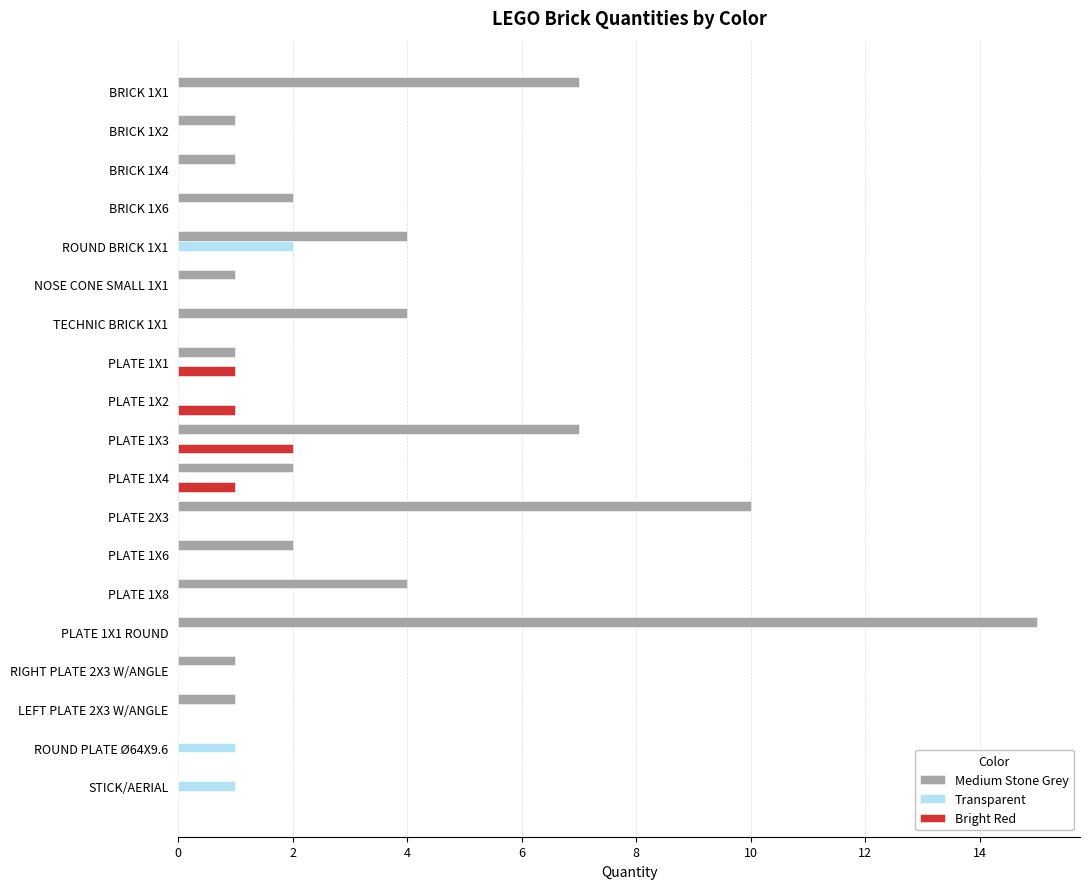

Is the value of Bright Red at NOSE CONE SMALL 1X1 greater than the value of Medium Stone Grey at PLATE 1X8?

No